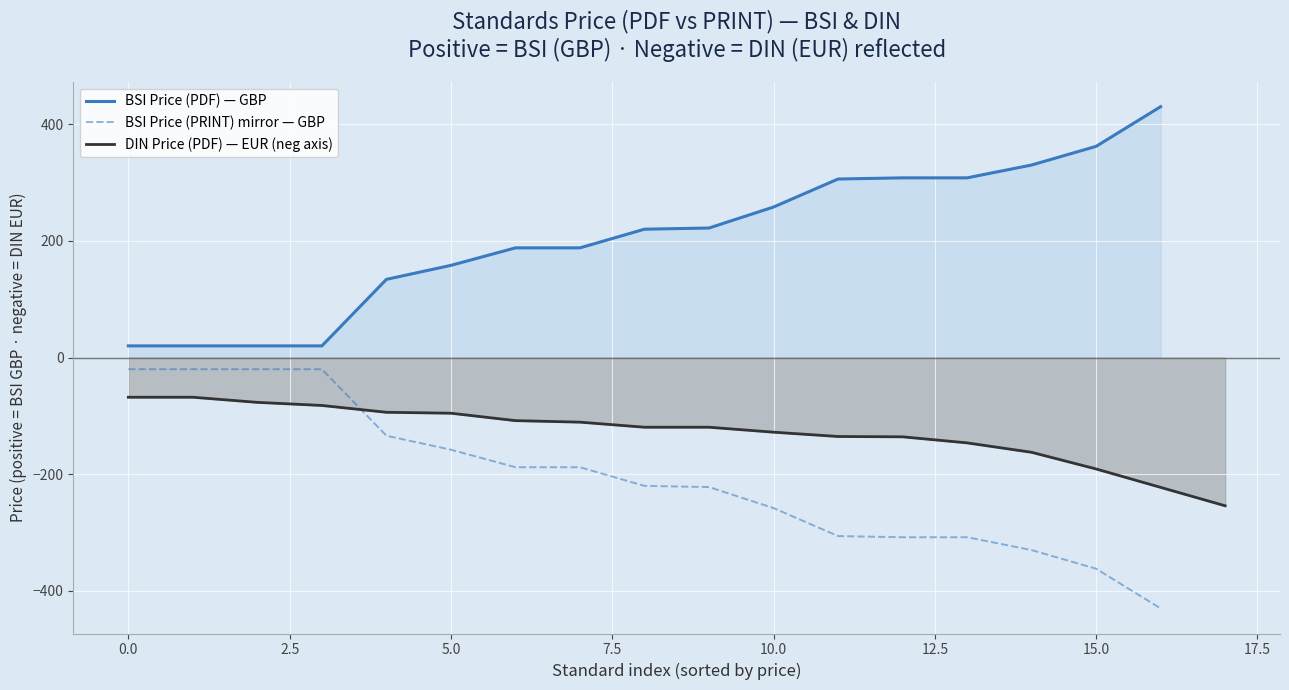

How many data points does each series have?

17